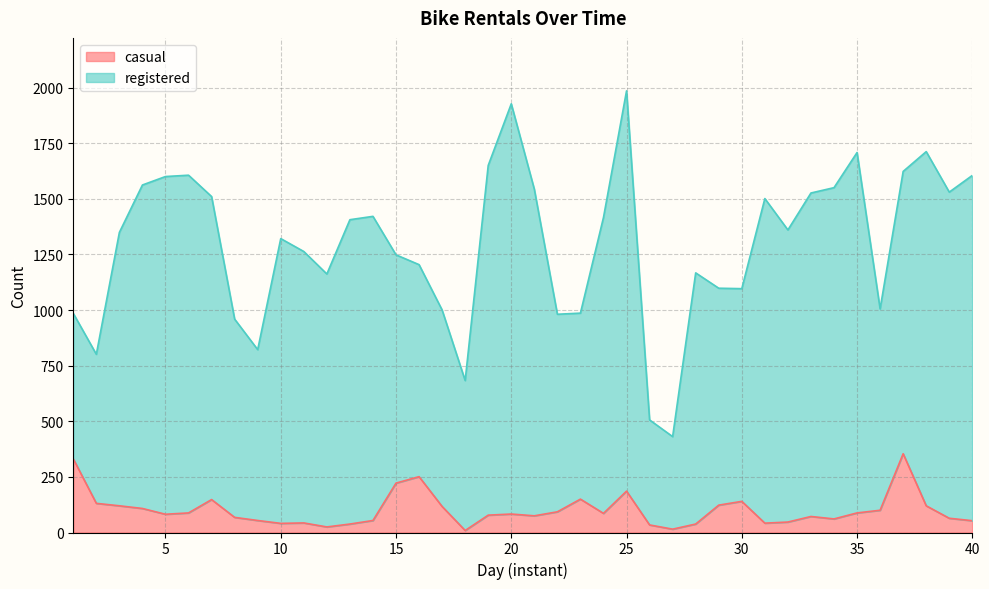

What is the sum of the values at 33 and 29?

195